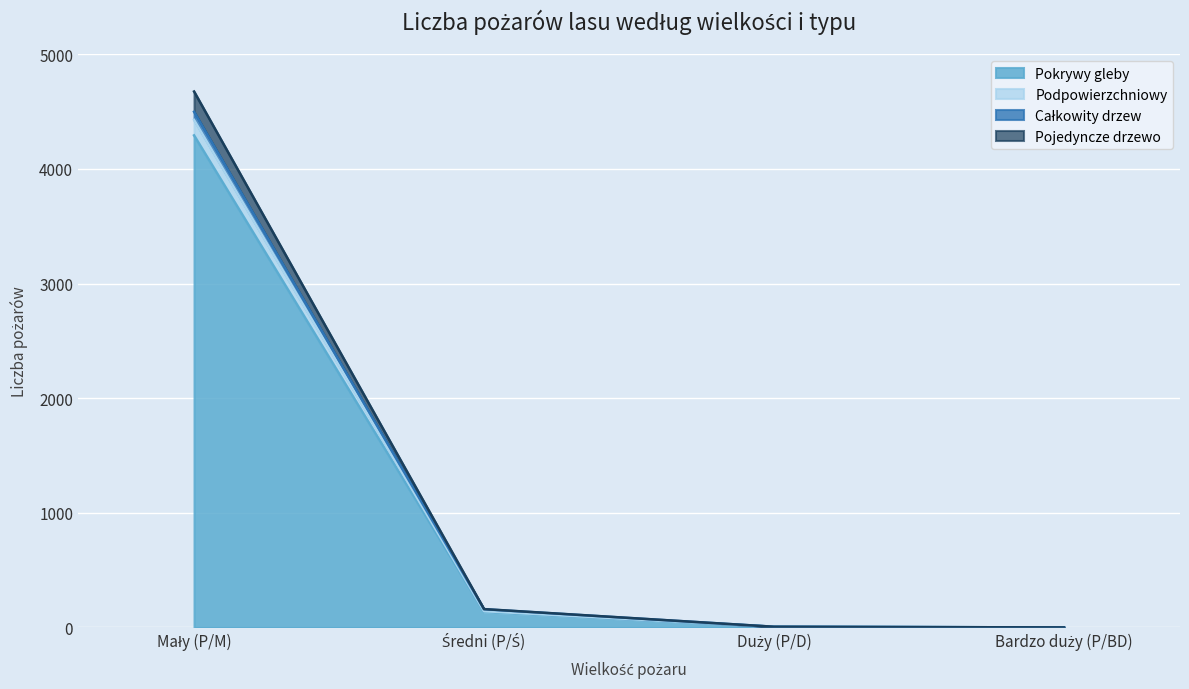

What is the sum of the Pokrywy gleby values at Mały (P/M) and Średni (P/Ś)?

4429